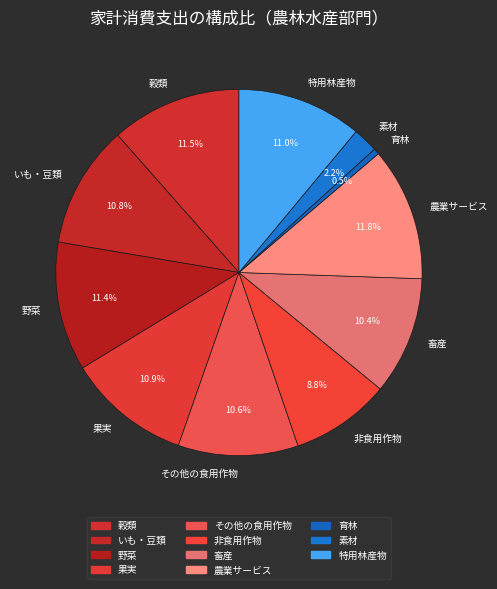

Is it true that 農業サービス is 12% of the pie?

True